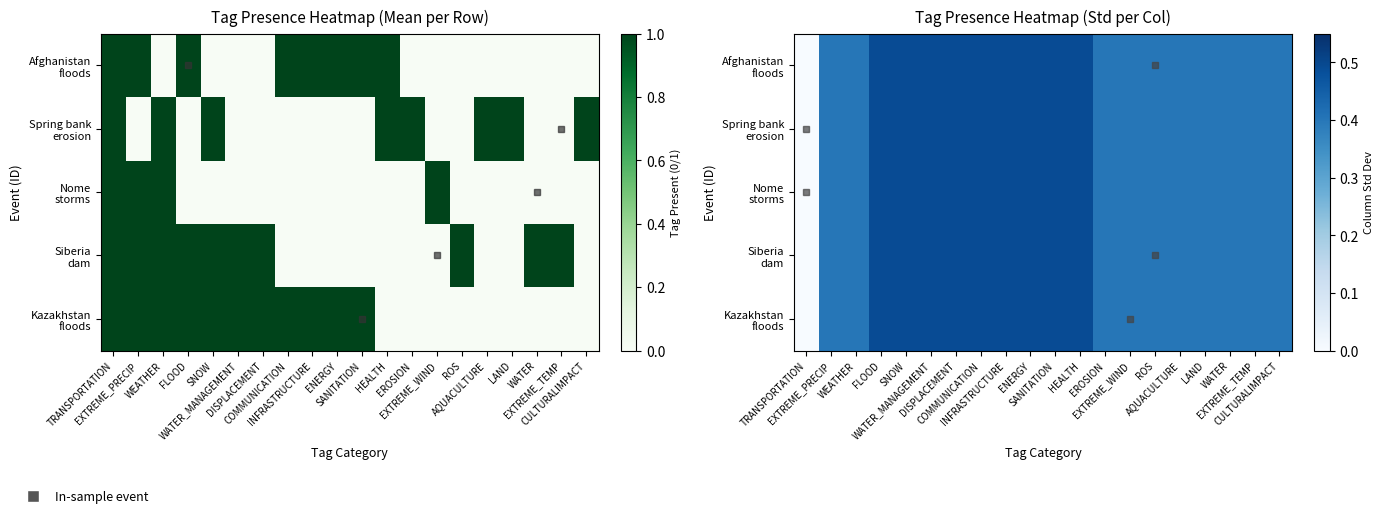

Rank the categories by Afghanistan floods value from lowest to highest.

TRANSPORTATION, ROS, WATER, EXTREME_TEMP, EXTREME_PRECIP, WEATHER, EROSION, EXTREME_WIND, AQUACULTURE, LAND, CULTURALIMPACT, FLOOD, SNOW, WATER_MANAGEMENT, DISPLACEMENT, COMMUNICATION, INFRASTRUCTURE, ENERGY, SANITATION, HEALTH